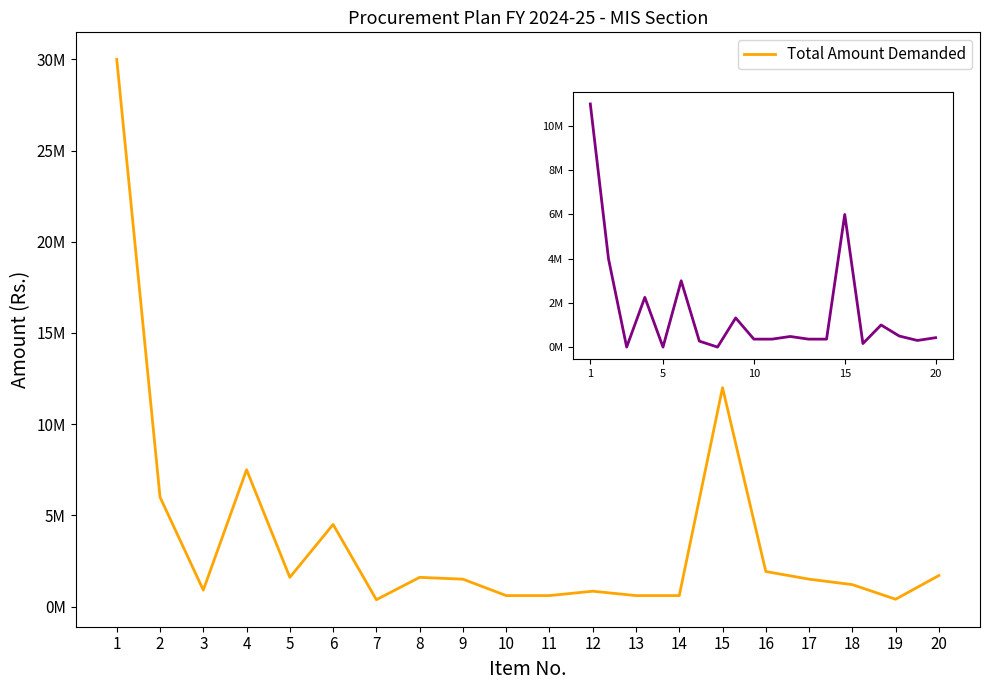

What is the maximum value shown in the chart?

30000000